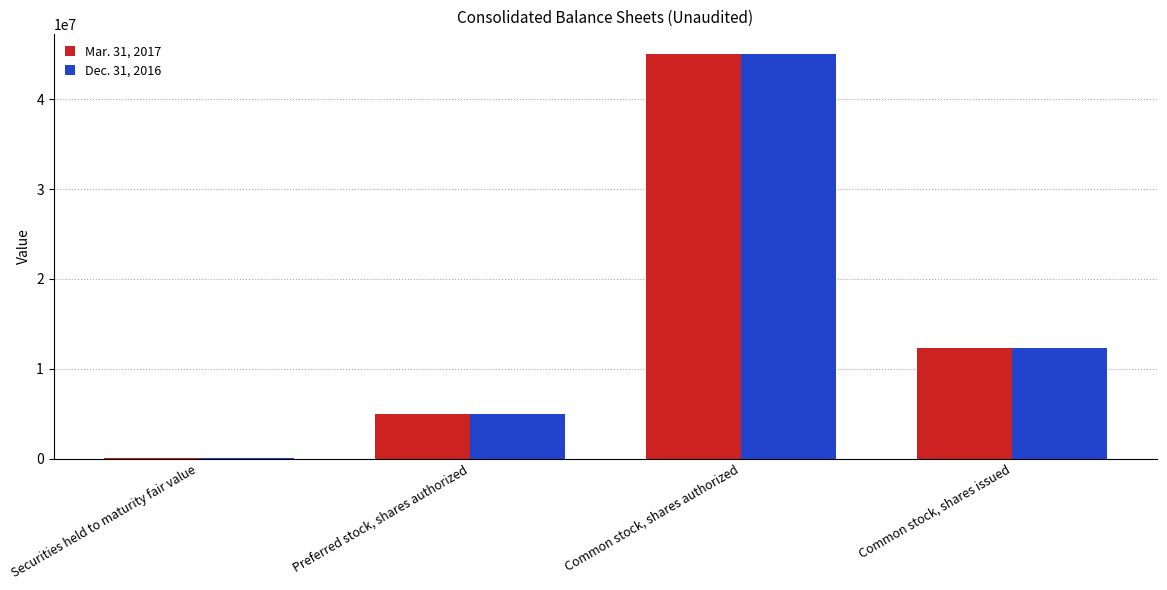

Is the value of Mar. 31, 2017 at Securities held to maturity fair value greater than the value of Dec. 31, 2016 at Common stock, shares issued?

No